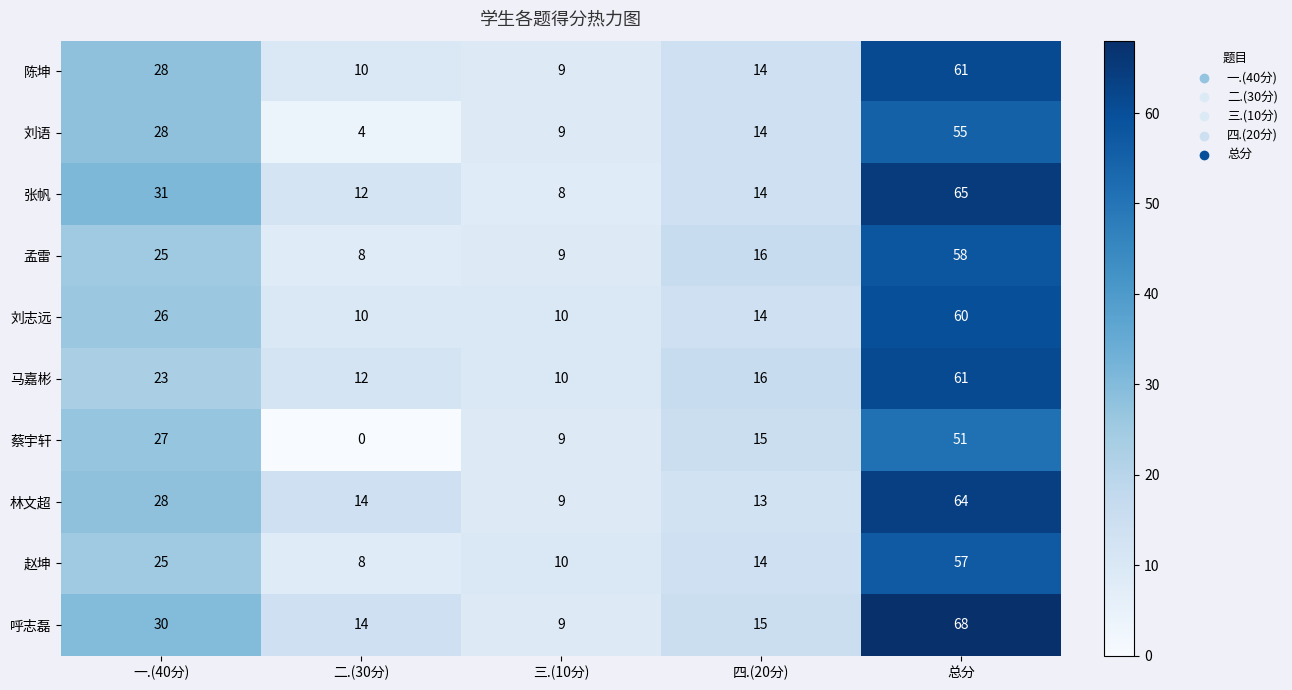

Is it true that 刘志远 equals 60 at 总分?

True